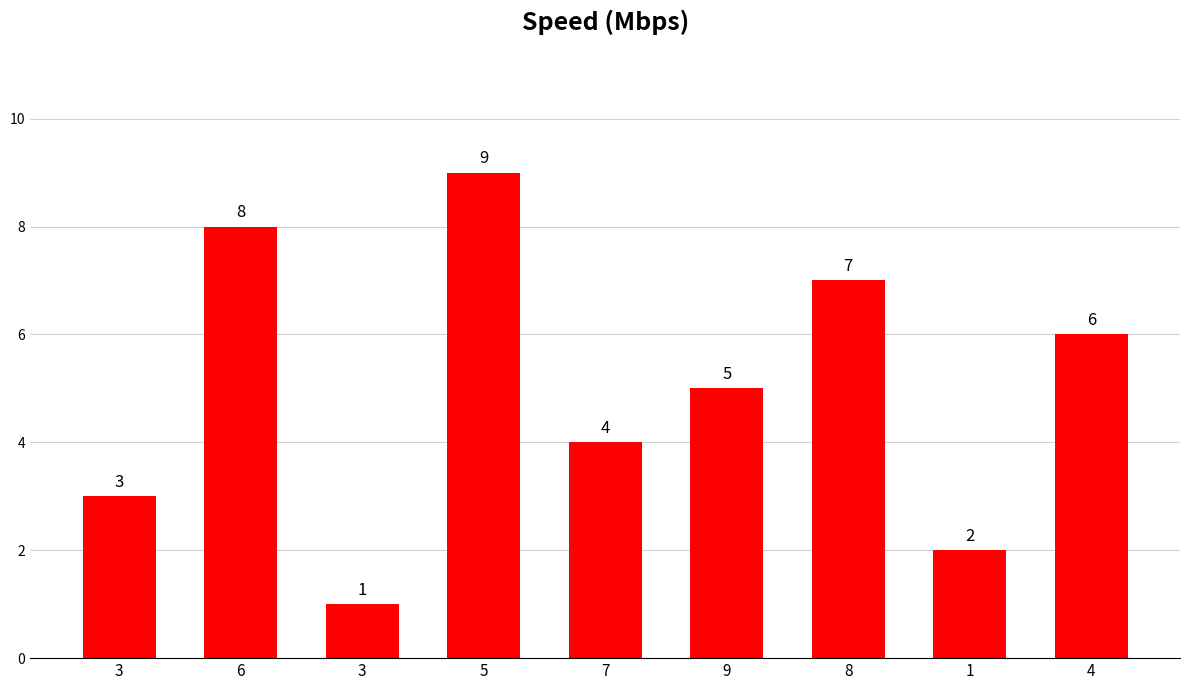

Rank the categories by value from lowest to highest.

3, 1, 3, 7, 9, 4, 8, 6, 5